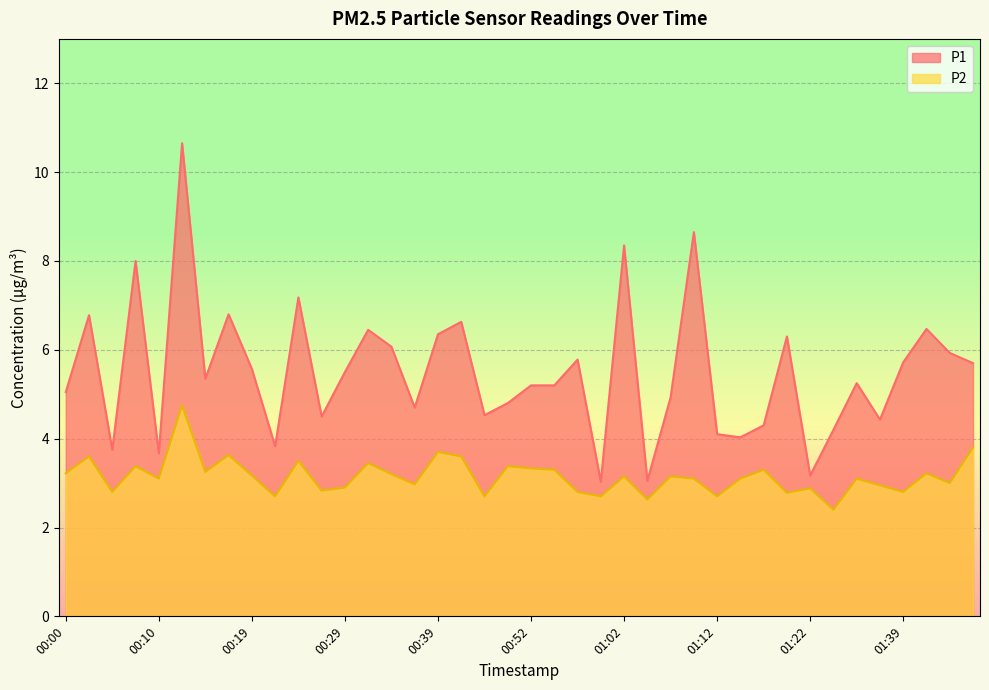

List the series in order of their overall mean, highest first.

P1, P2